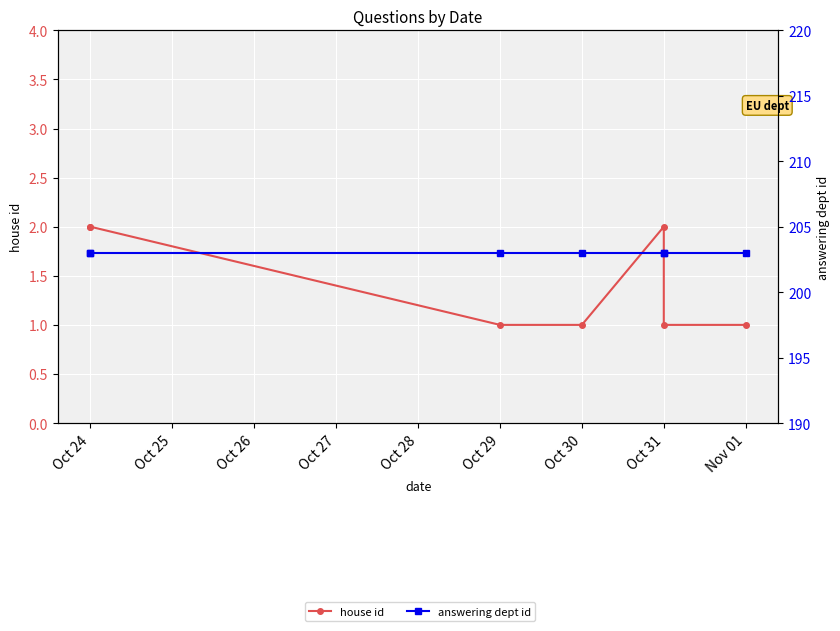

Which series has the widest spread of values?

house id